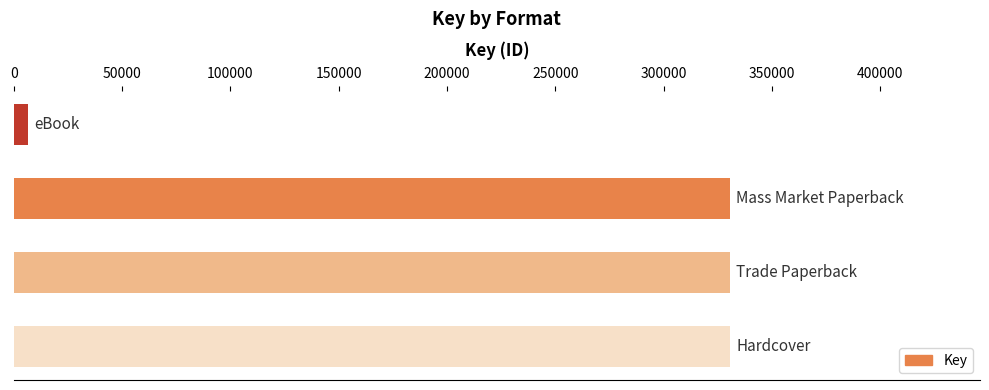

What is the maximum value shown in the chart?

330370